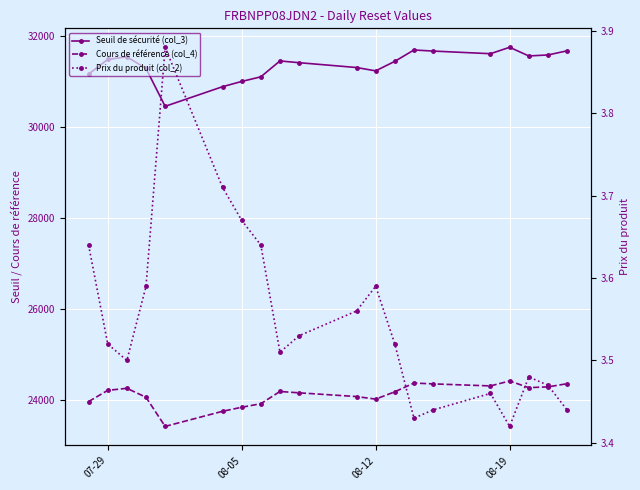

What is the highest value of the Prix du produit (col_2) series?

3.9